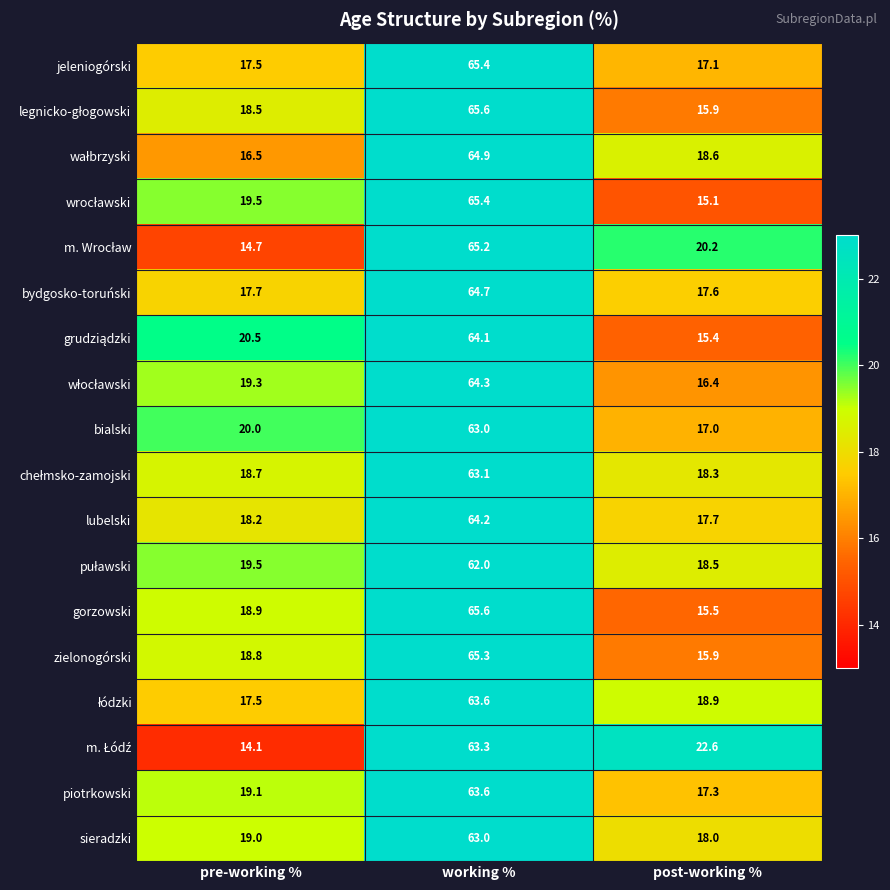

How many values in the gorzowski series are below 18?

1